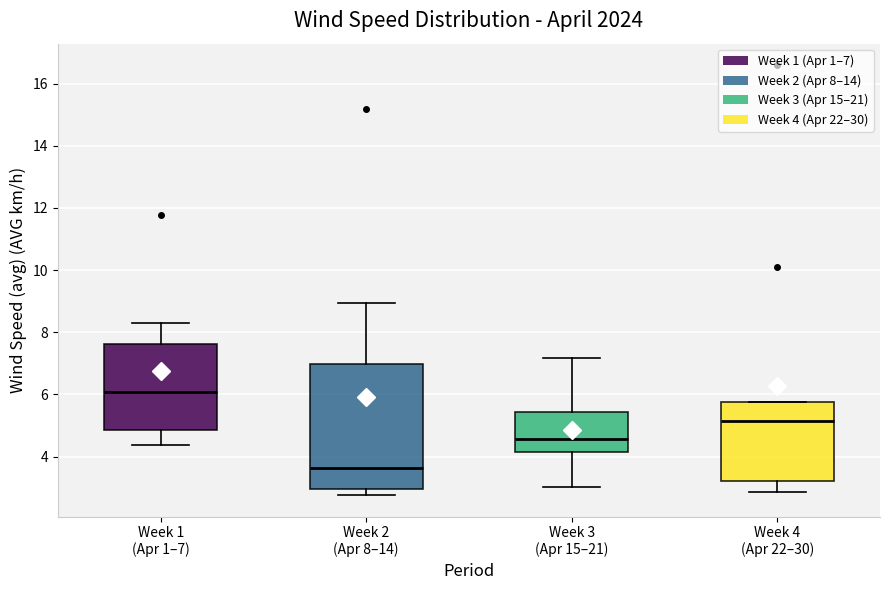

Which box has the highest median line?

Week 1 (Apr 1–7)